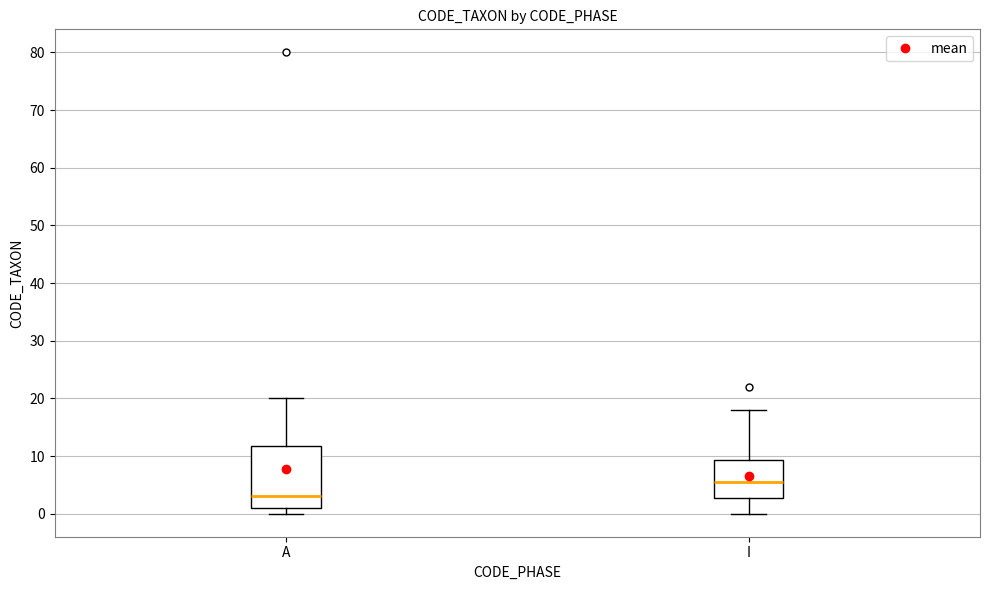

Which box's median line is the highest?

I